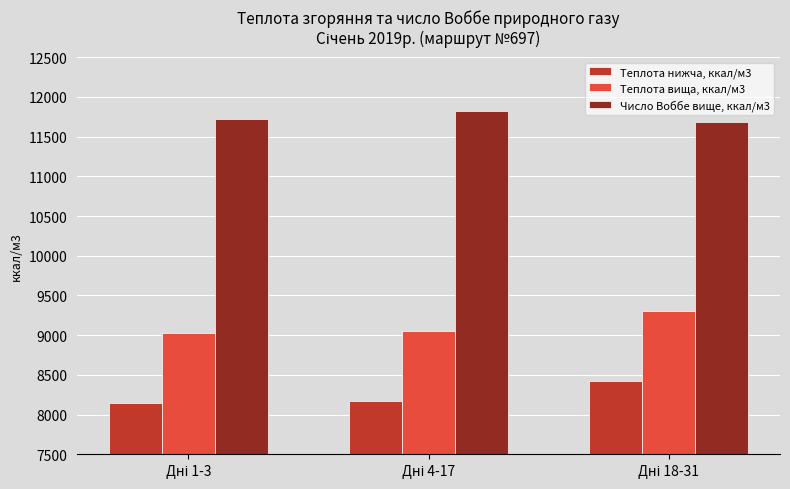

How many values in the Число Воббе вище, ккал/м3 series exceed 11724?

2